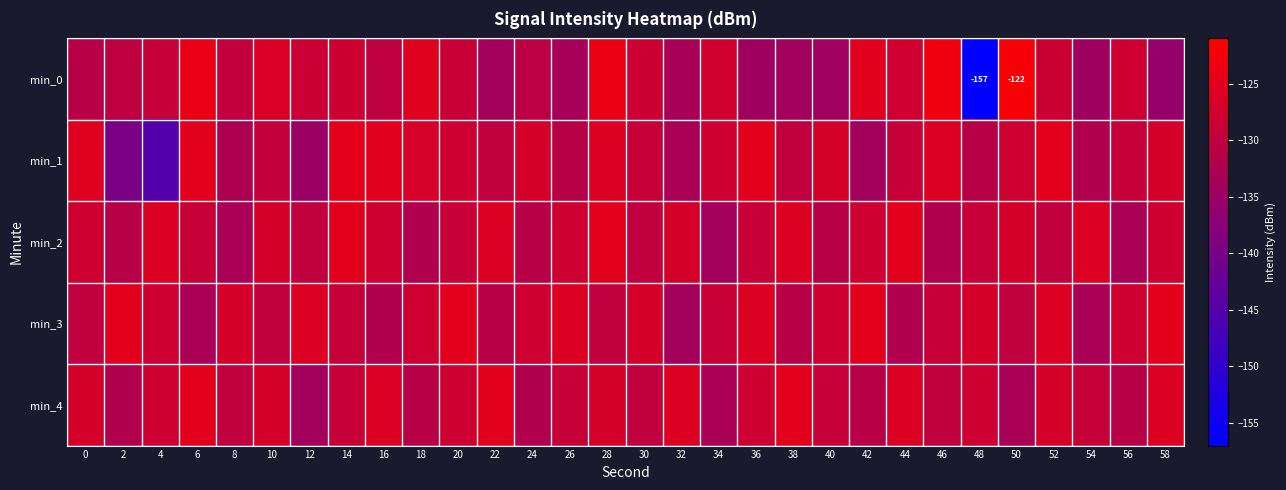

What is the maximum value shown in the chart?

-121.9